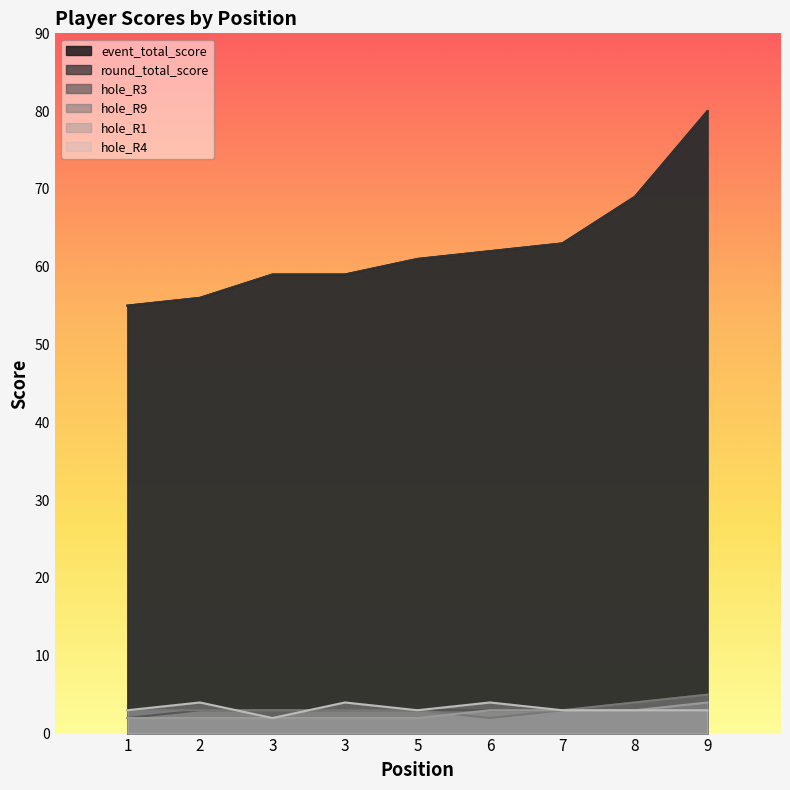

What is the value of the hole_R4 point at the 2nd from the left?

4